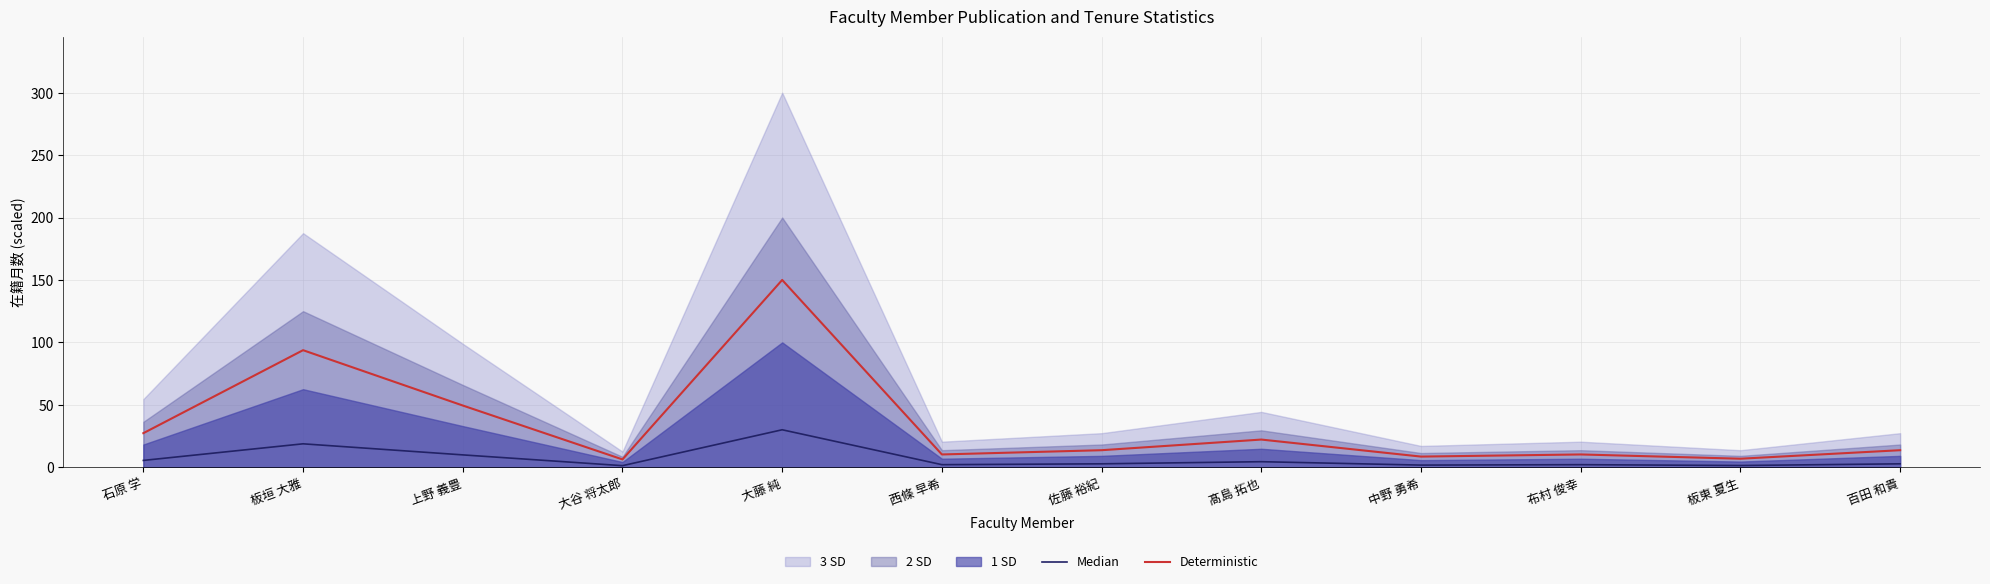

Which category has the highest value in the Deterministic series?

大藤 純